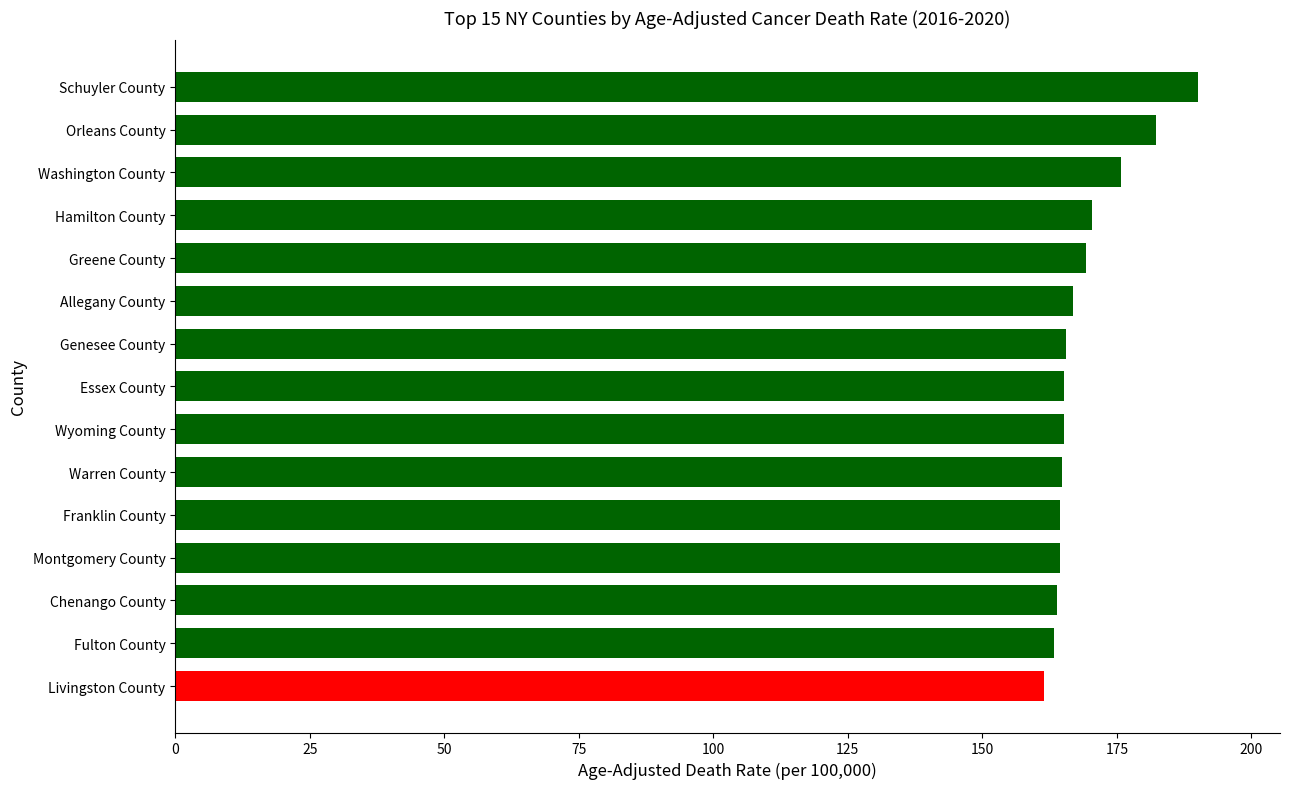

How many categories are shown in the chart?

15